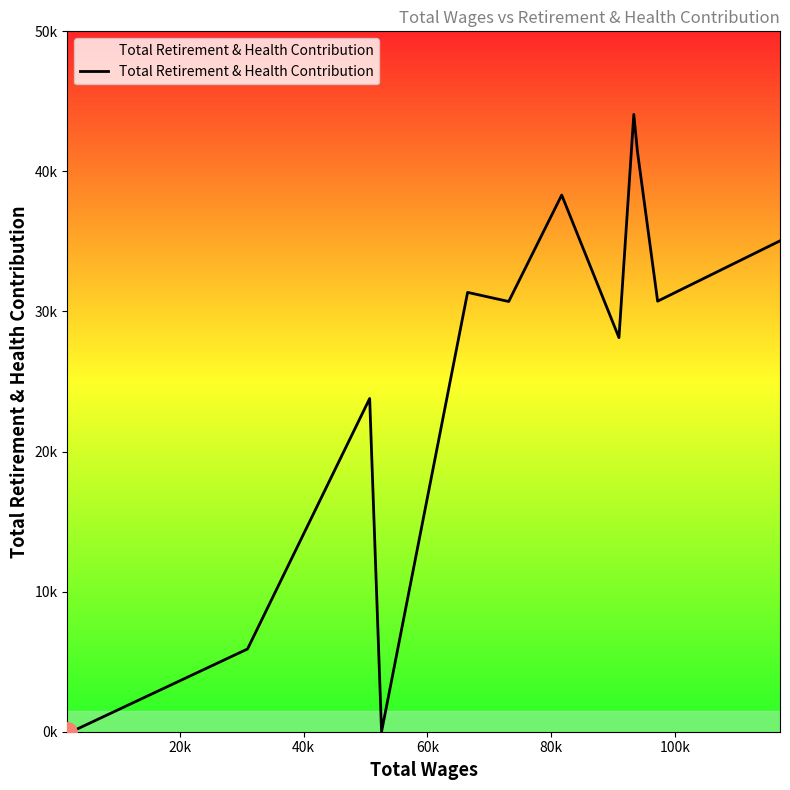

Does the chart have visible grid lines?

No